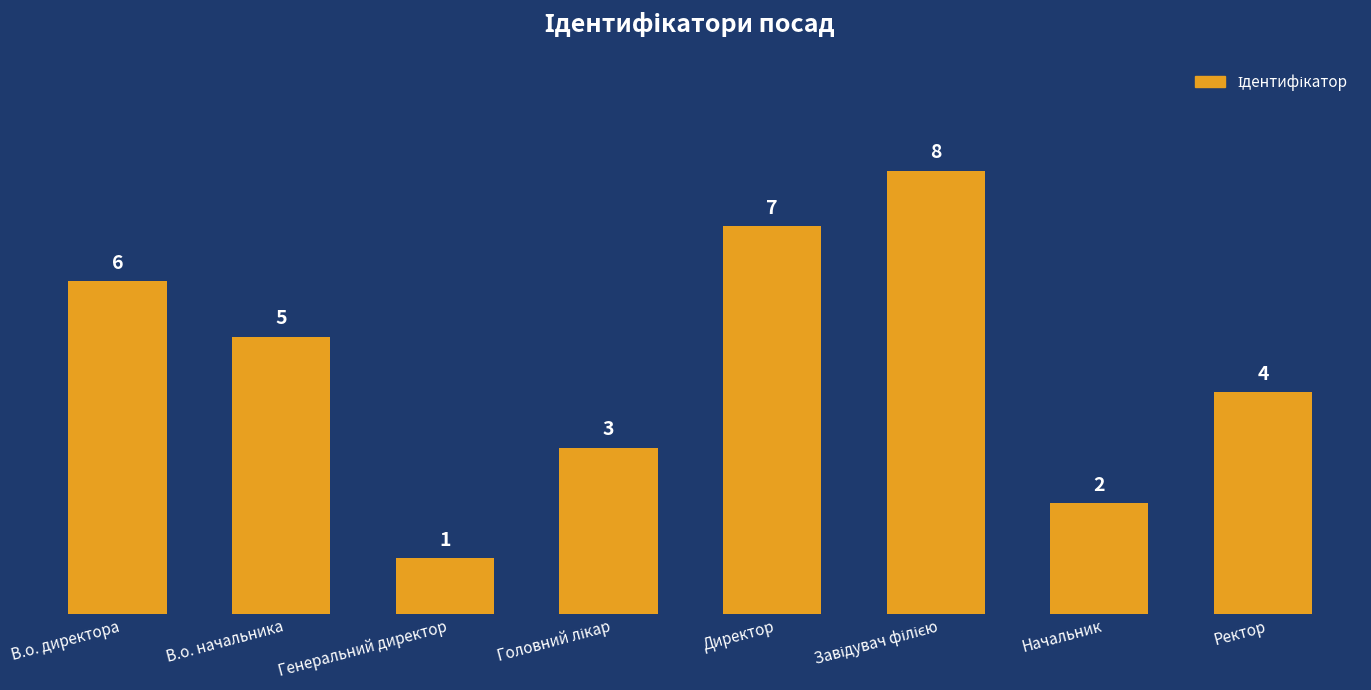

What is the difference between the maximum and second lowest values?

6